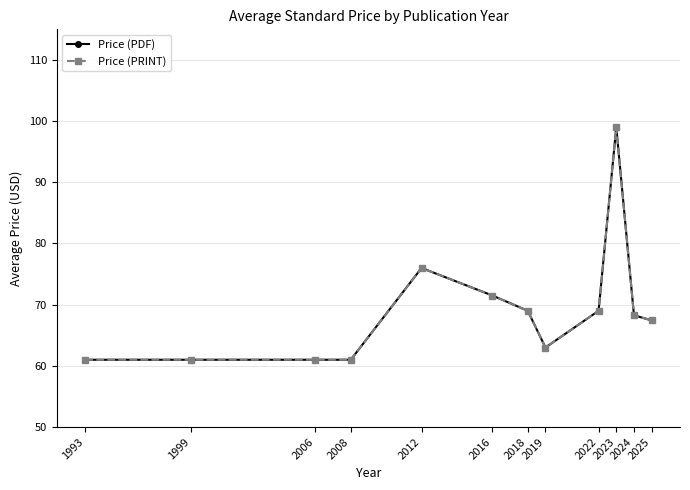

What is the sum of the Price (PDF) values at 2008 and 2018?

130.0